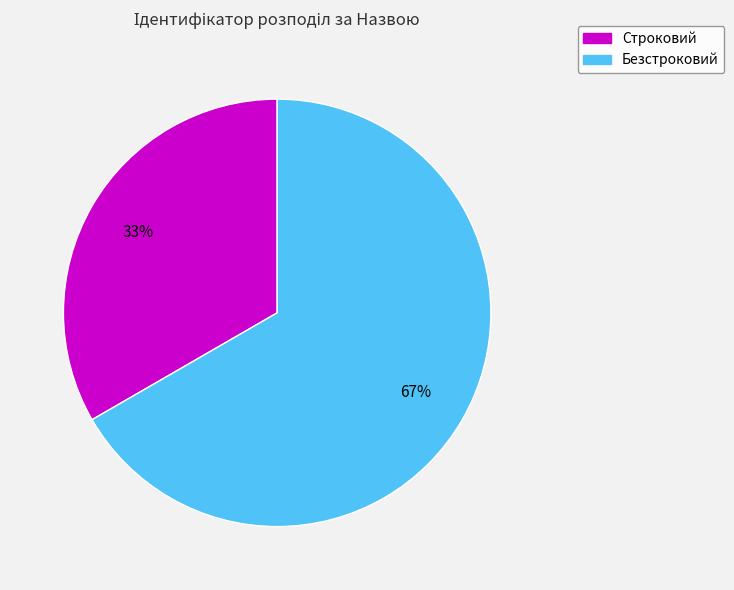

What is the ratio of the value at Безстроковий to the value at Строковий?

2.0